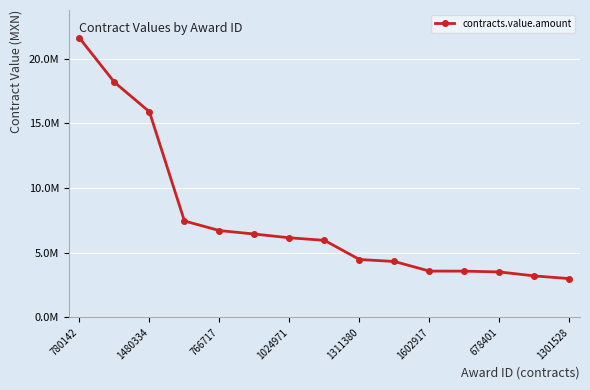

What is the difference between the maximum and second lowest values?

18395186.5